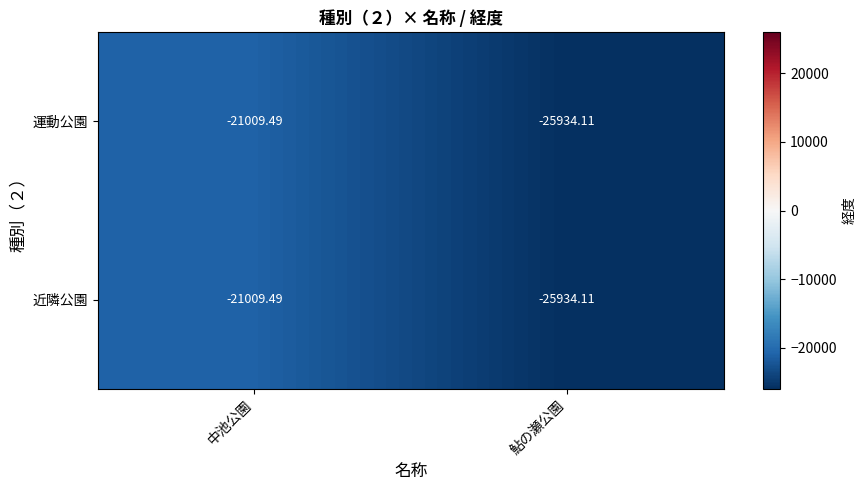

Where is 運動公園 nearest to the value -23471?

中池公園